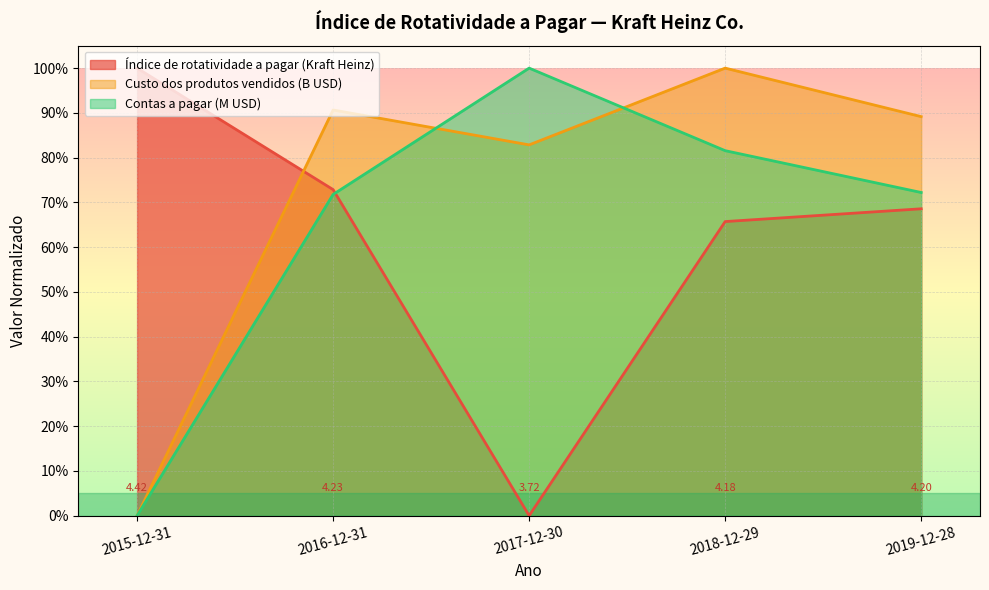

Reading left to right, extract all data points from this chart.

Índice de rotatividade a pagar (Kraft Heinz): 1.0	0.7	0.0	0.7	0.7
Custo dos produtos vendidos (B USD): 0.0	0.9	0.8	1.0	0.9
Contas a pagar (M USD): 0.0	0.7	1.0	0.8	0.7